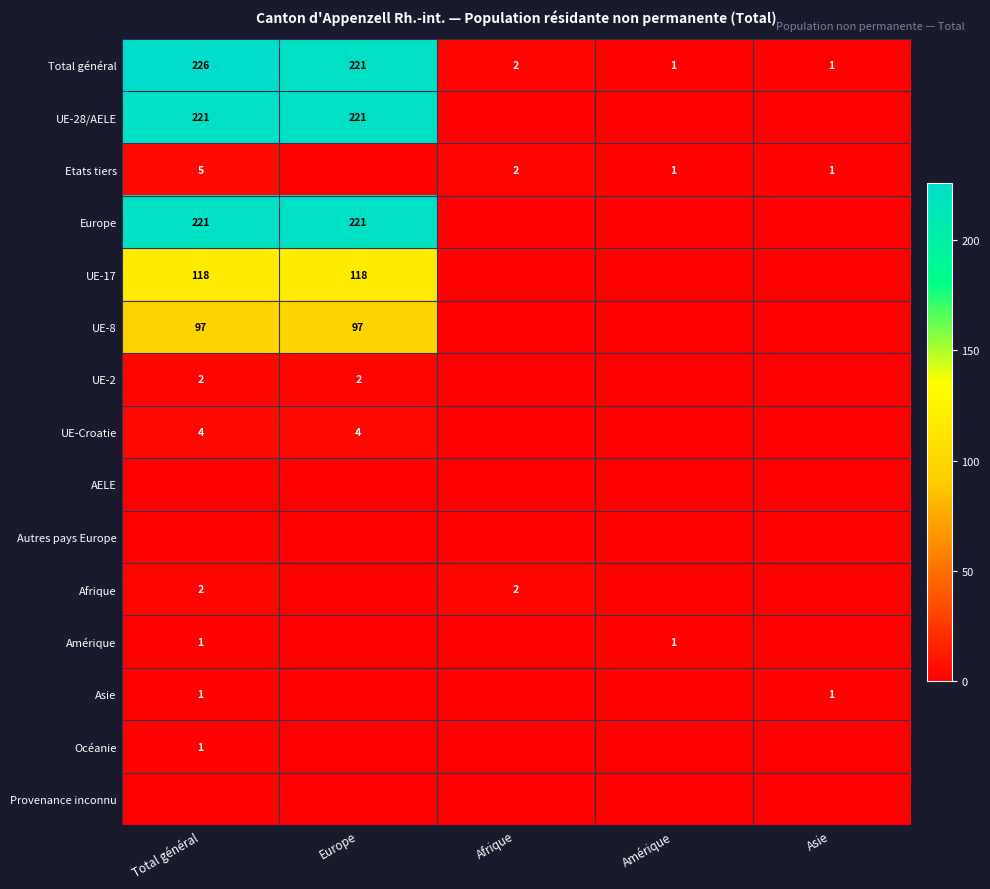

The Total général series shows 2 at Amérique. True or false?

False